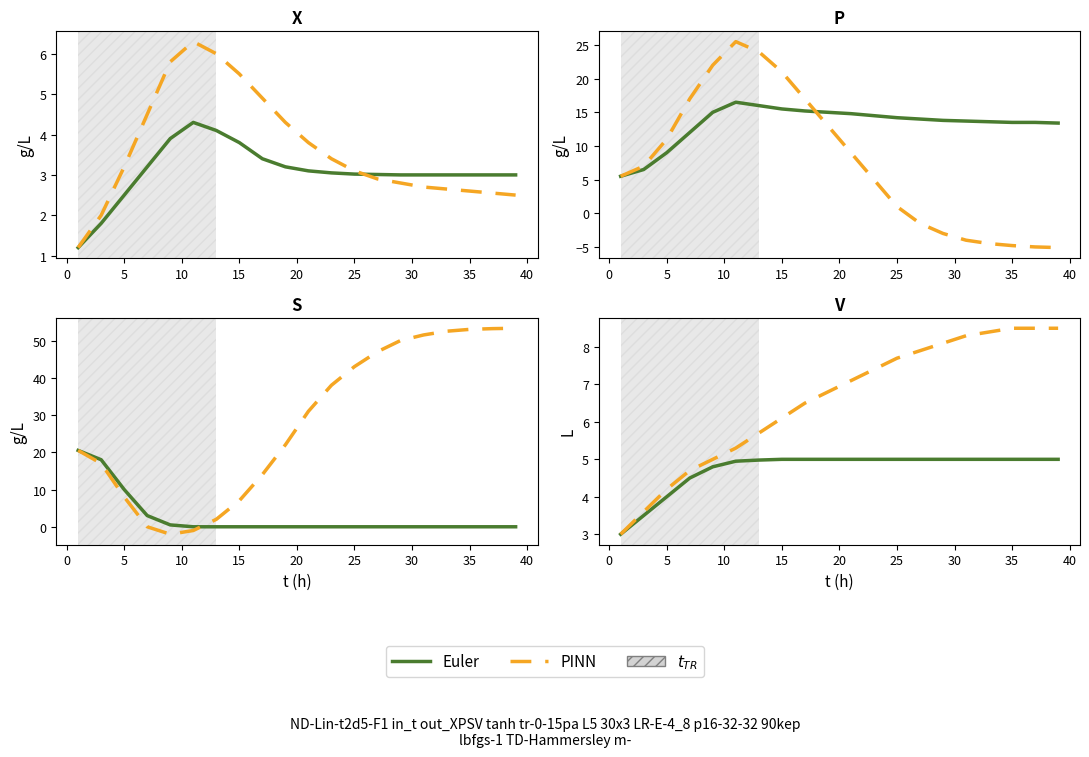

How many lines are shown in the chart?

2